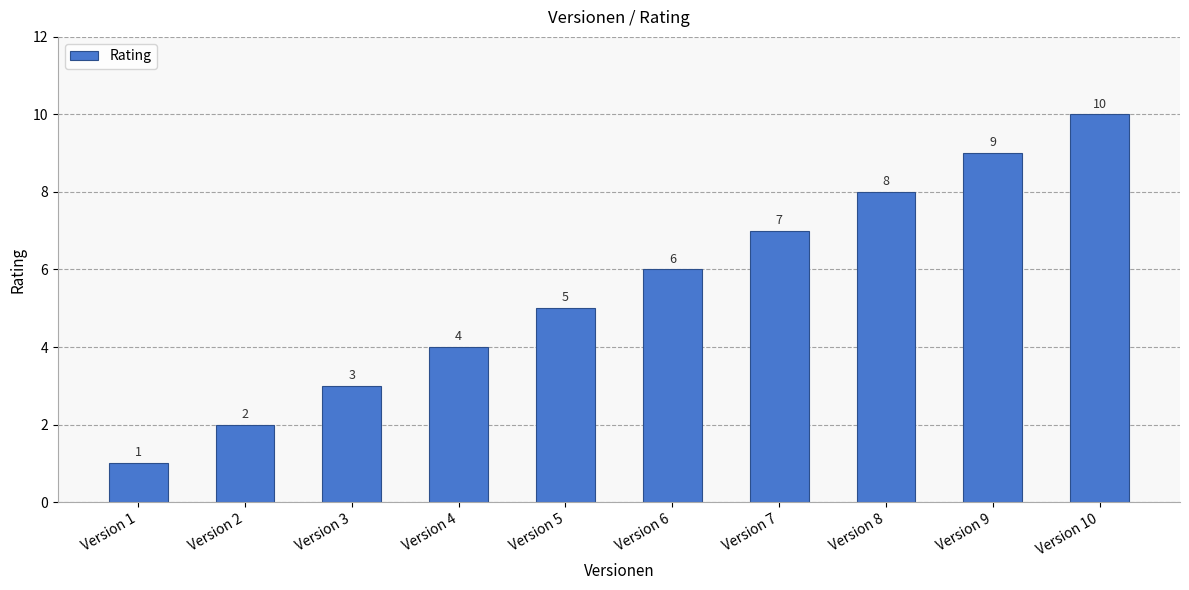

What is the change in value from Version 4 to Version 10?

+6